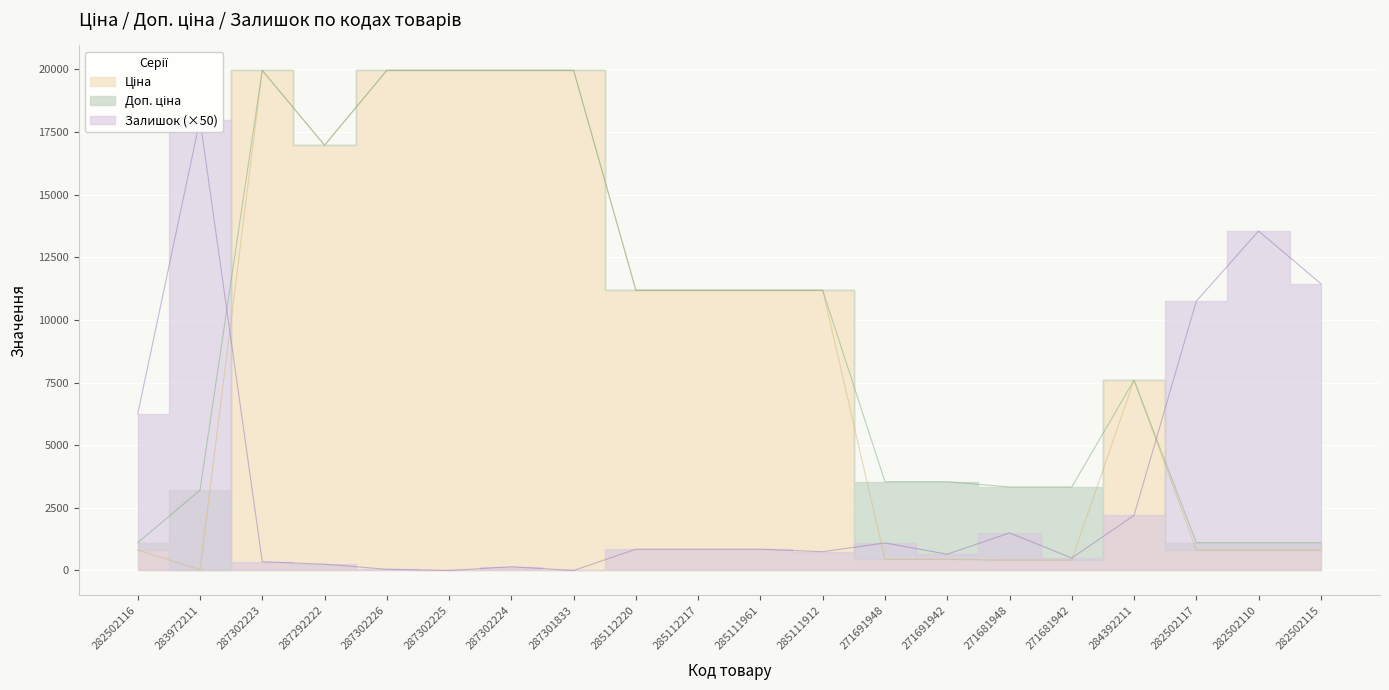

Between 283972211 and 285112217, which series saw the biggest shift?

Залишок